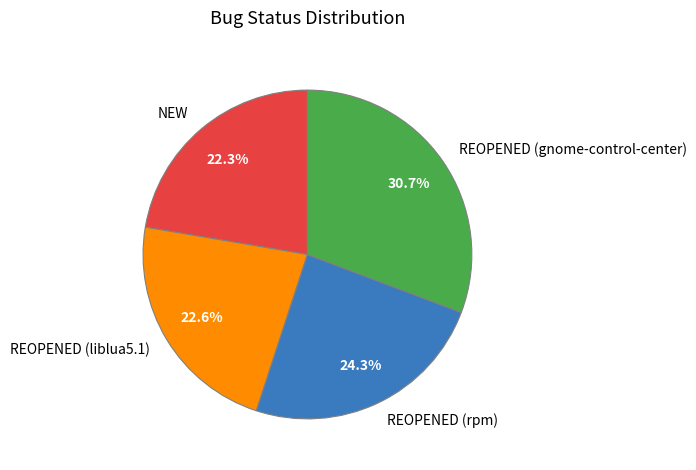

How much of the chart is everything except REOPENED (liblua5.1)?

77.4%